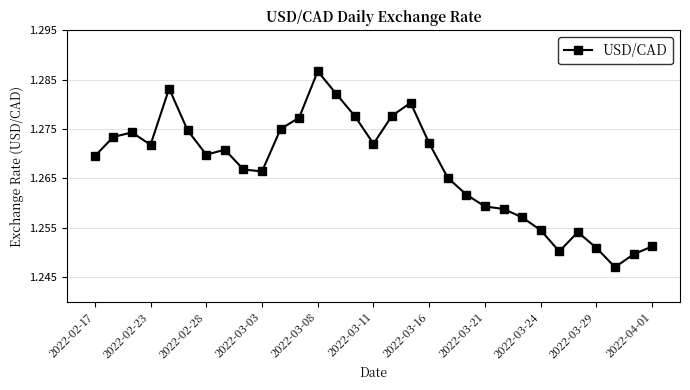

True or false: there are more than 1 points higher than both neighbors.

True